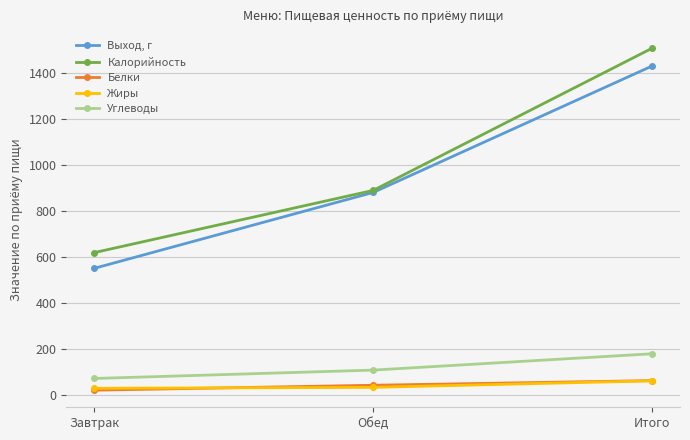

At which label does Выход, г reach its peak?

Итого